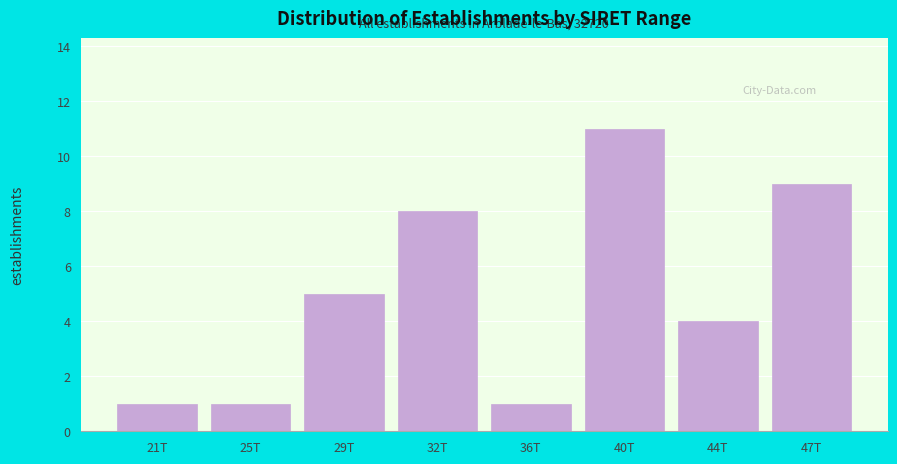

Reading right to left, extract all data points from this chart.

47T=9	44T=4	40T=11	36T=1	32T=8	29T=5	25T=1	21T=1